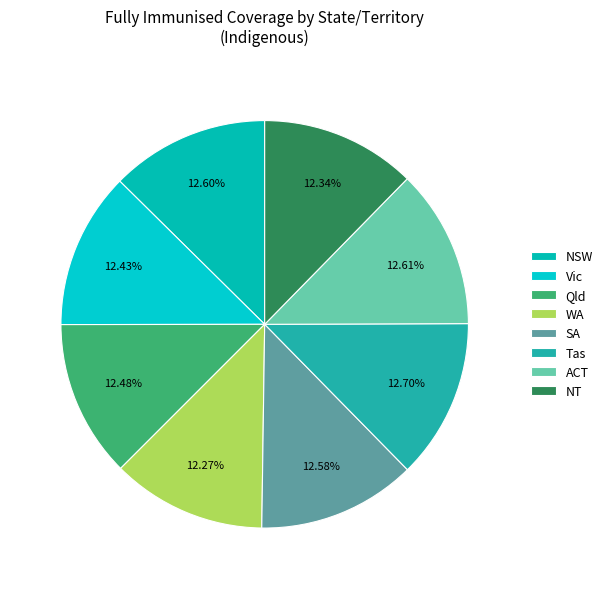

What is the ratio of the value at Qld to the value at SA?

1.0